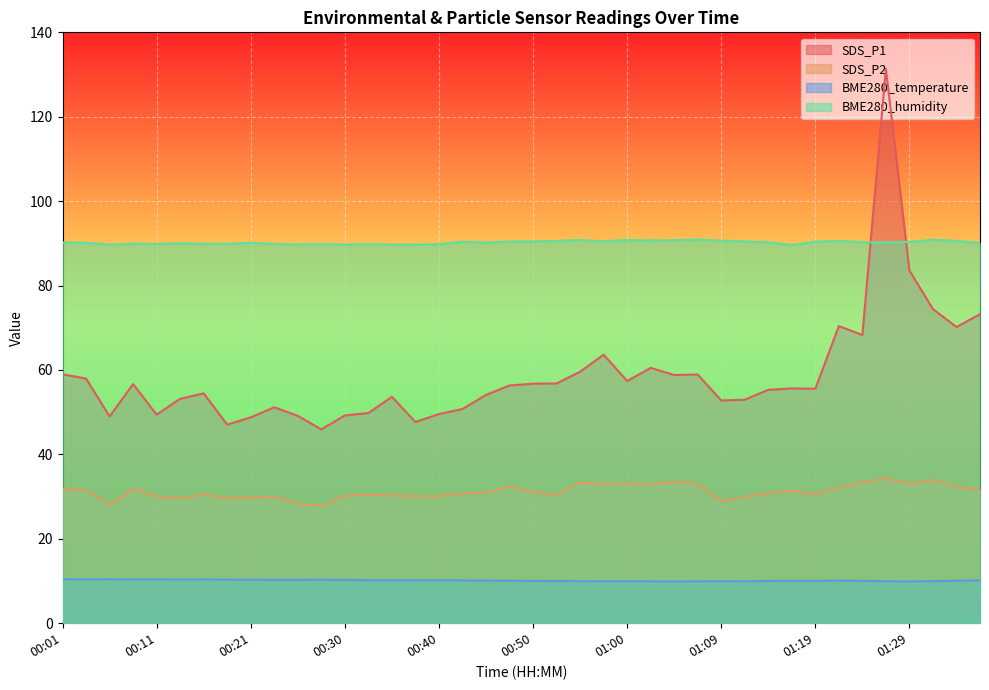

Does the chart display data point markers on the line(s)?

No